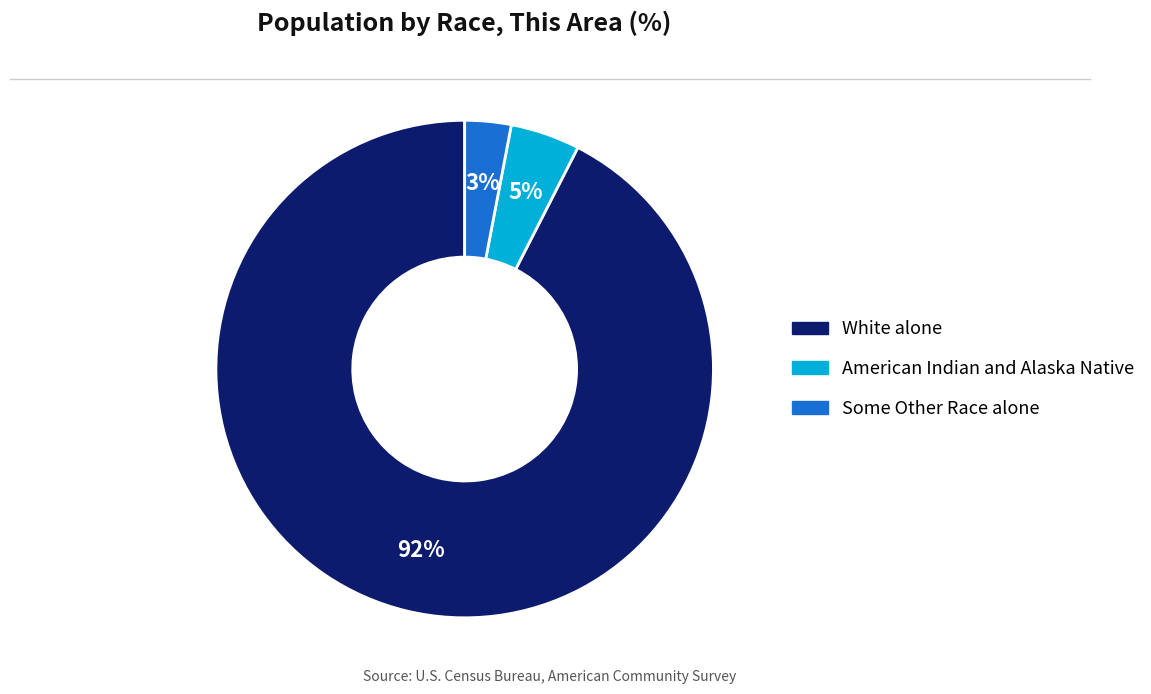

Does any single category account for the majority?

Yes